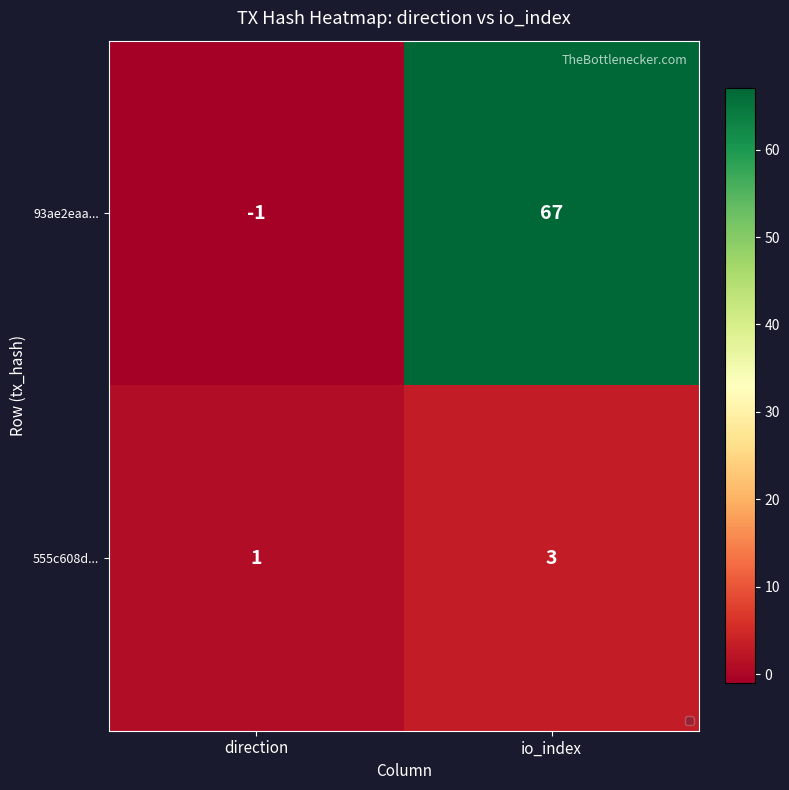

The value of 93ae2eaa... at io_index is 112. True or false?

False